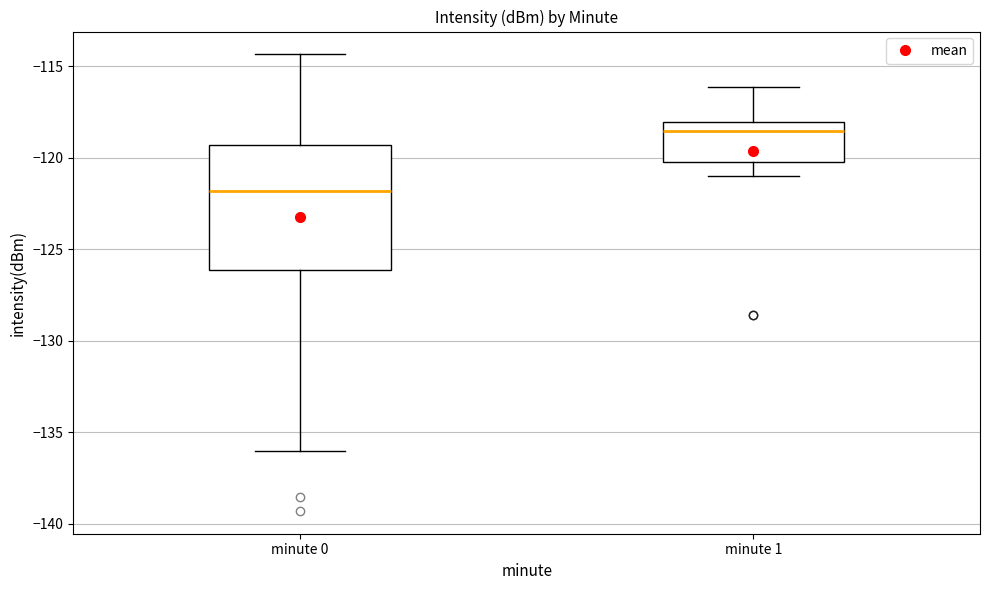

Which box's median line is the lowest?

minute 0